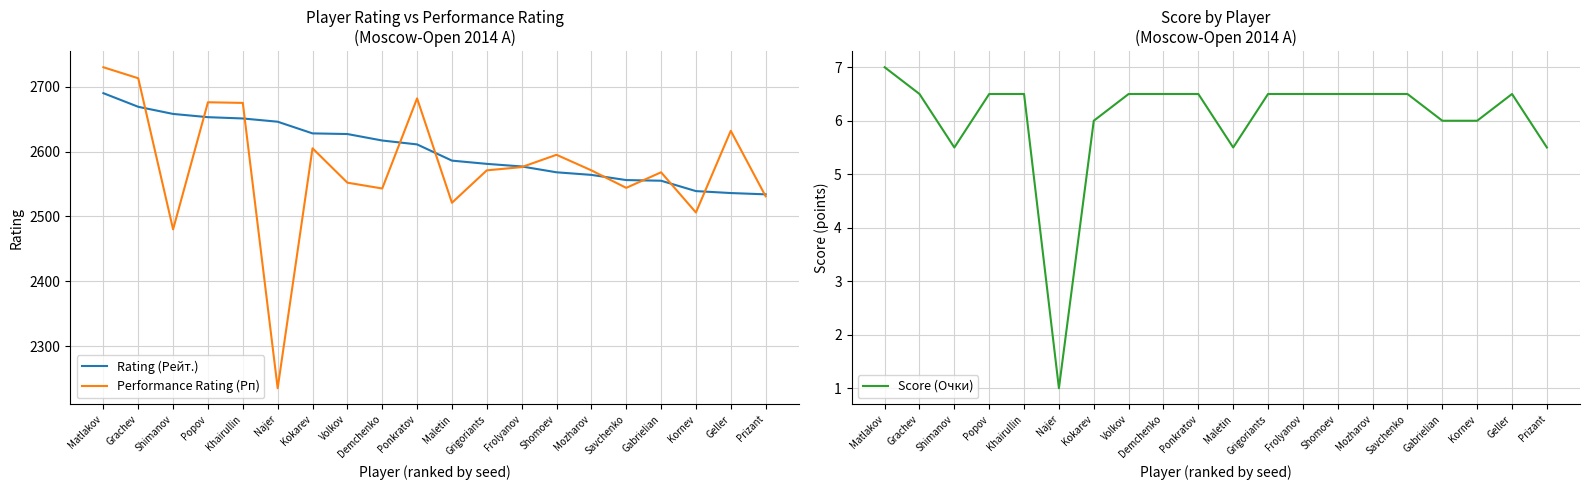

Between Kornev and Kokarev, which is larger?

Kokarev